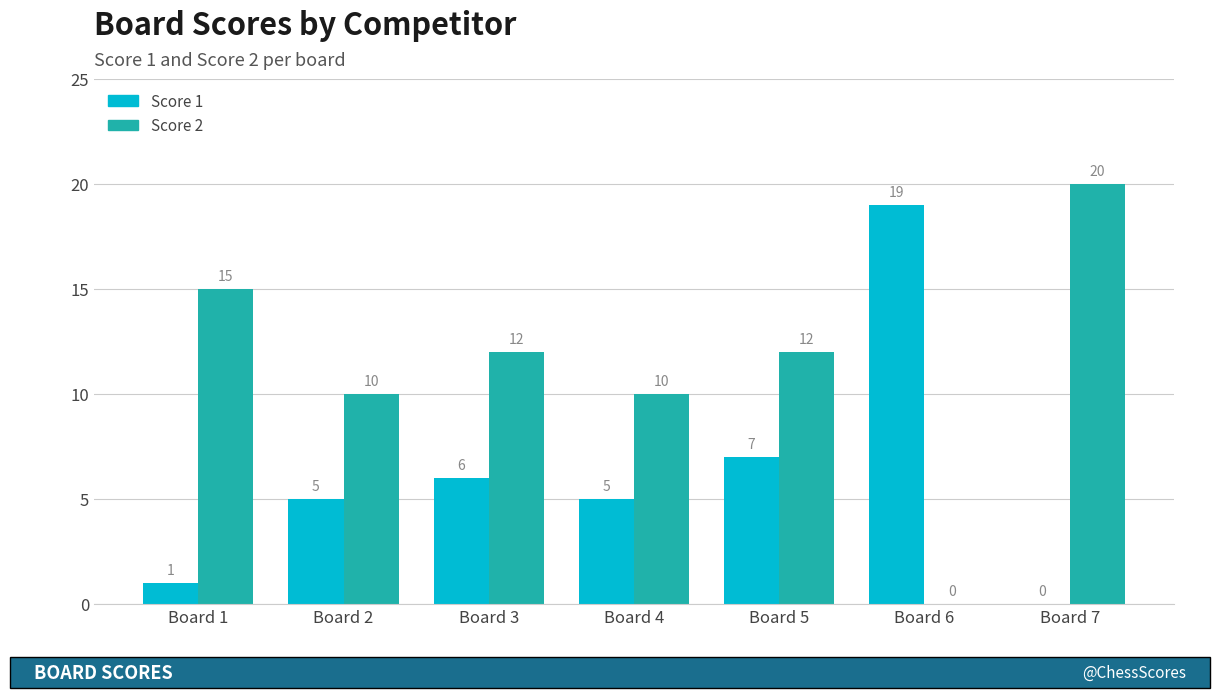

Which series has the largest range (max minus min)?

Score 2